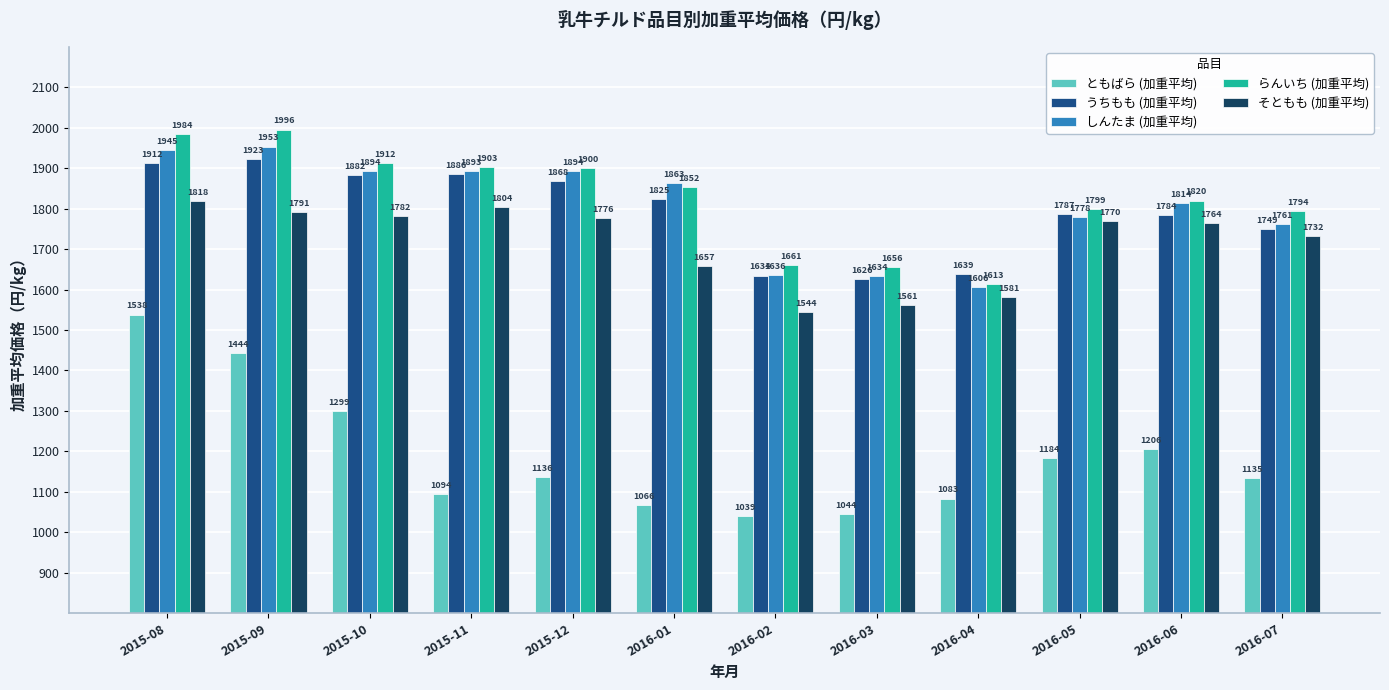

At which label is らんいち (加重平均) closest to 1804?

2016-05